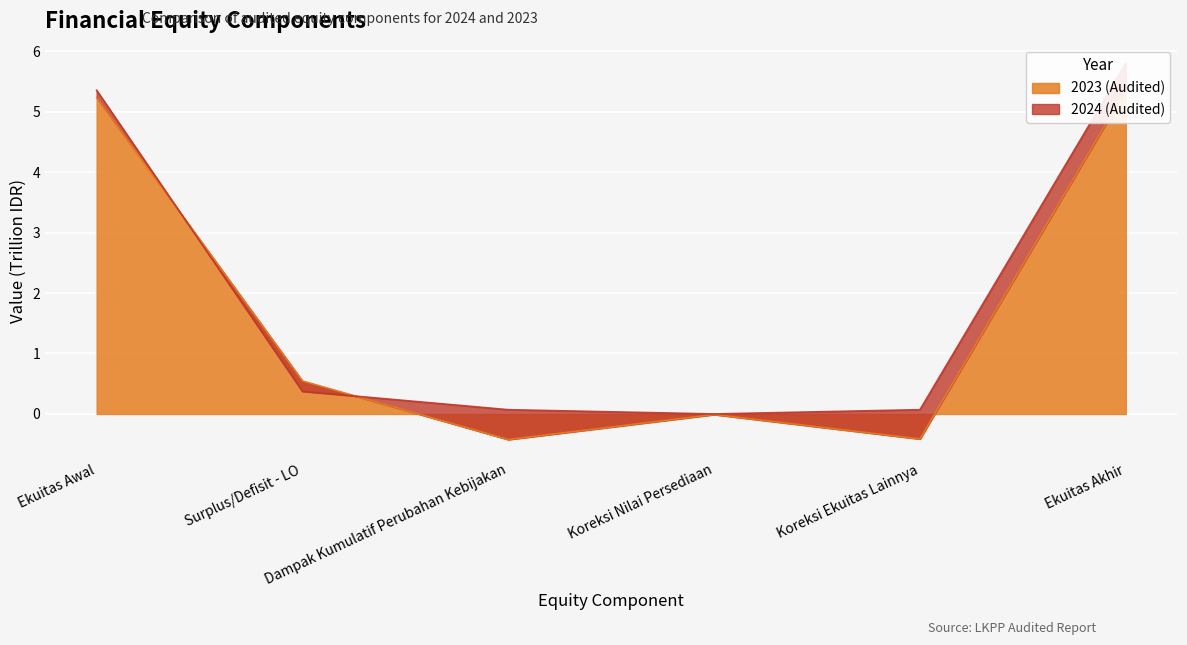

Which has a higher value, Ekuitas Awal or Ekuitas Akhir?

Ekuitas Akhir